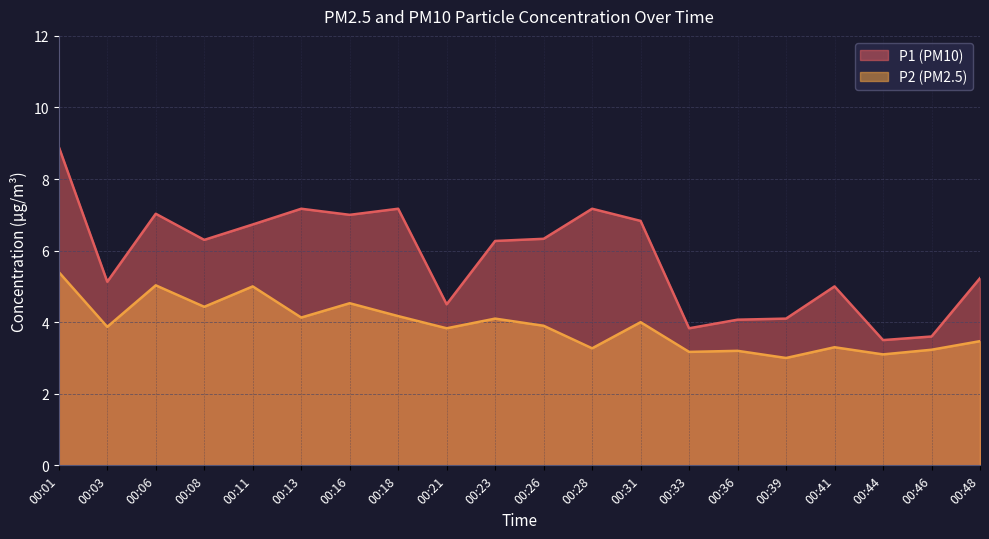

True or false: P1 has more than 2 points higher than both neighbors.

True